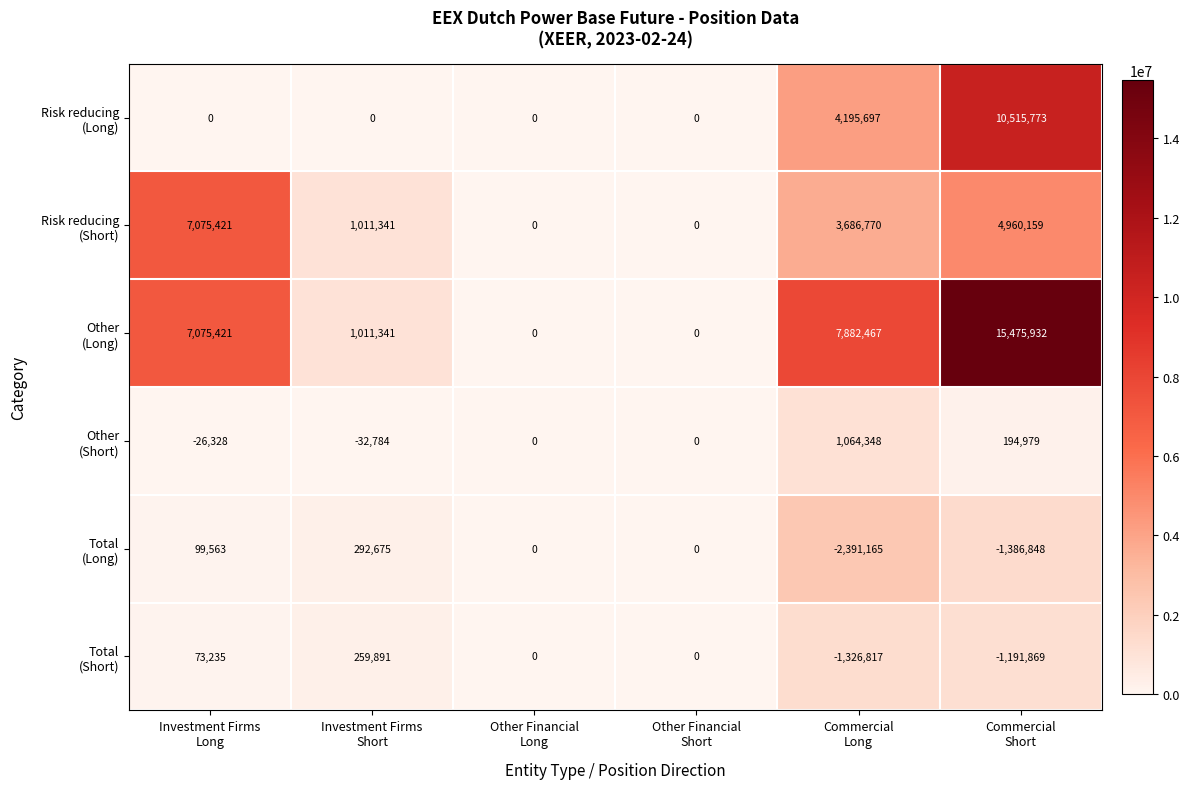

What is the greatest value displayed?

15475932